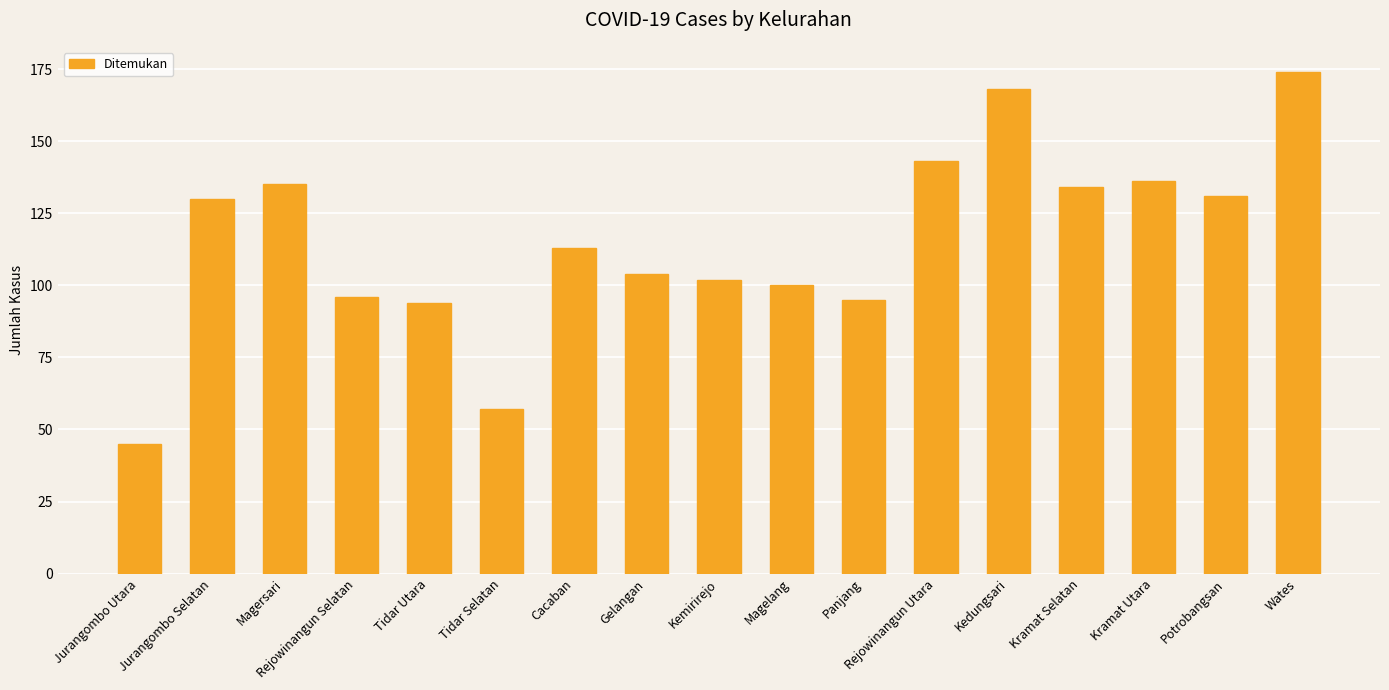

What is the sum of the values at Rejowinangun Utara and Rejowinangun Selatan?

239